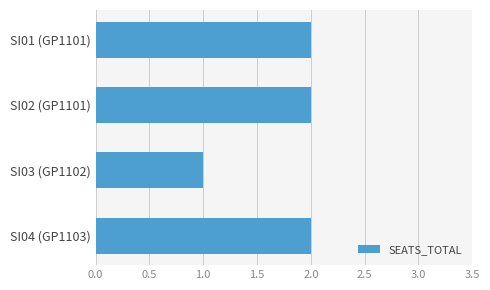

What is the label of the 3rd bar from the bottom?

SI02 (GP1101)